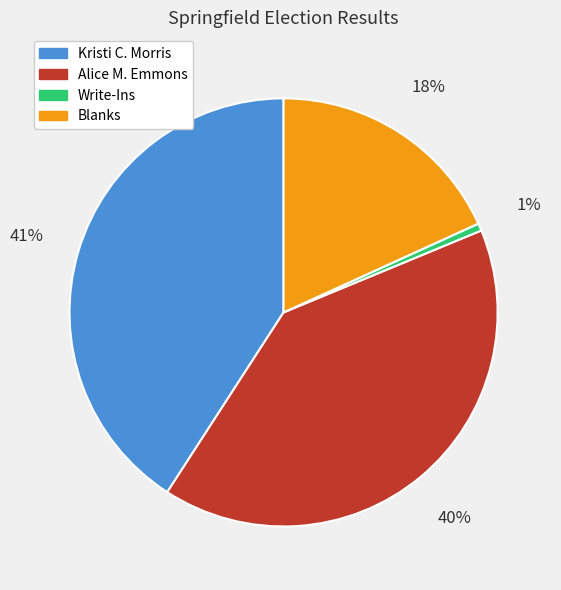

Is it true that Alice M. Emmons is 40% of the pie?

True